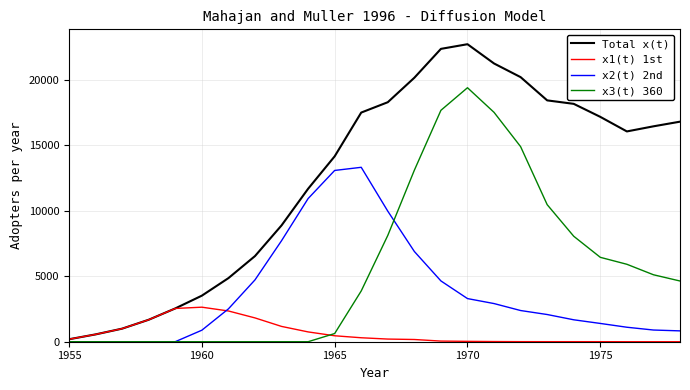

What is the sum of all x3(t) 360 values?

135941